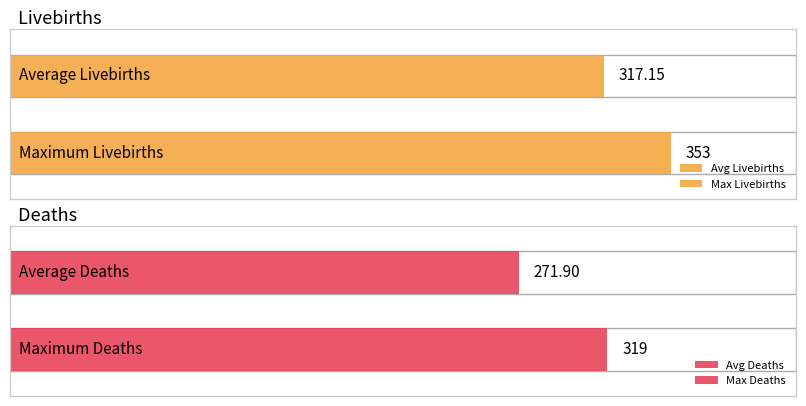

Which series has the largest total across all categories?

Livebirths